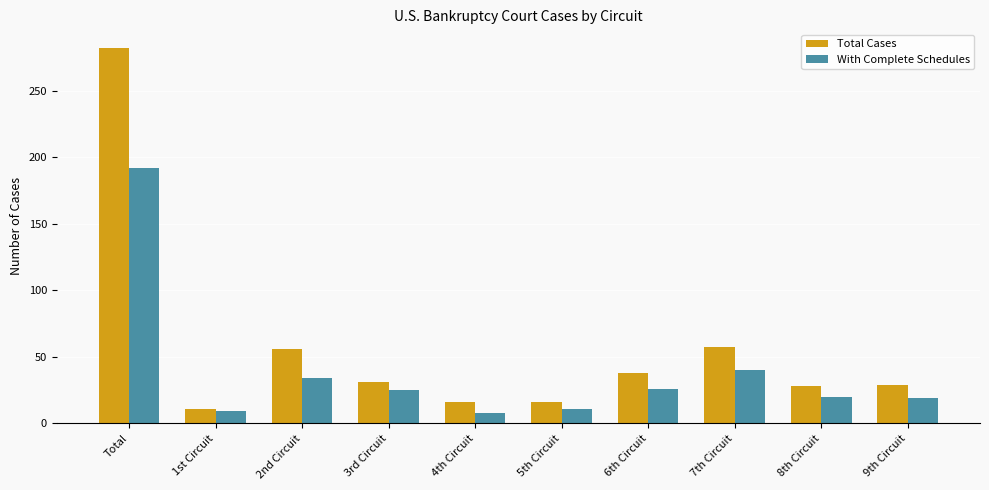

The value of With Complete Schedules at 5th Circuit is 11. True or false?

True